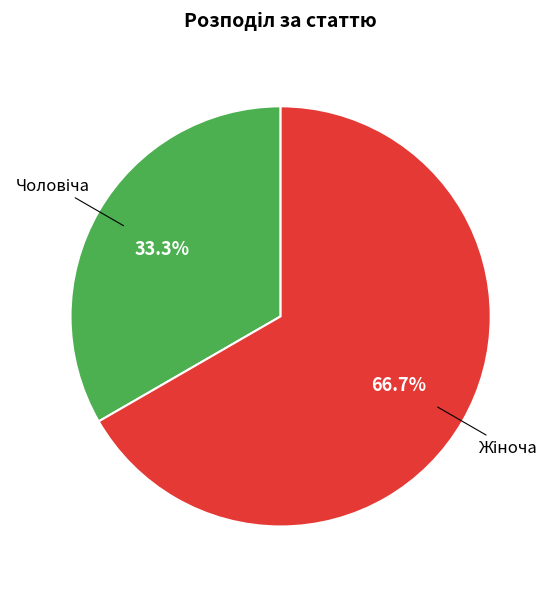

Does any single category account for the majority?

Yes